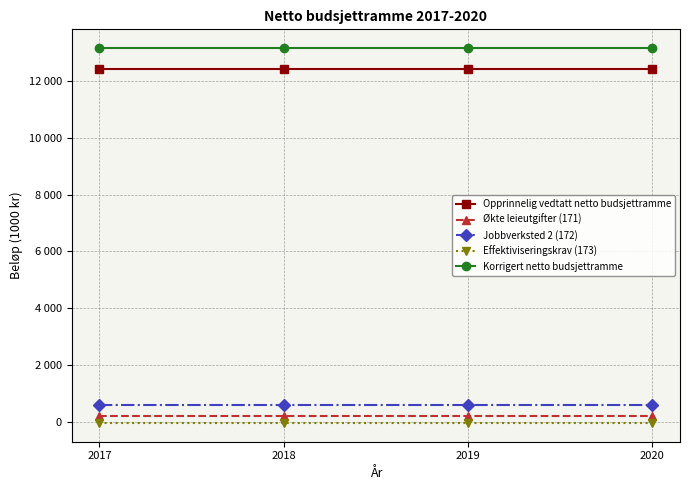

Is this an area chart (filled region under the line)?

No